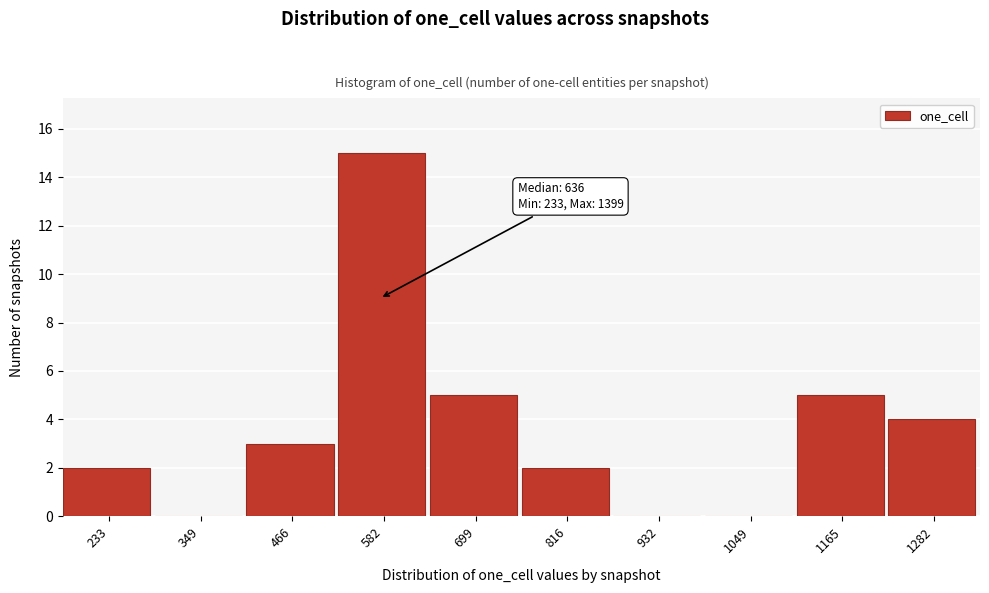

Reading right to left, extract all data points from this chart.

1282=4	1165=5	1049=0	932=0	816=2	699=5	582=15	466=3	349=0	233=2